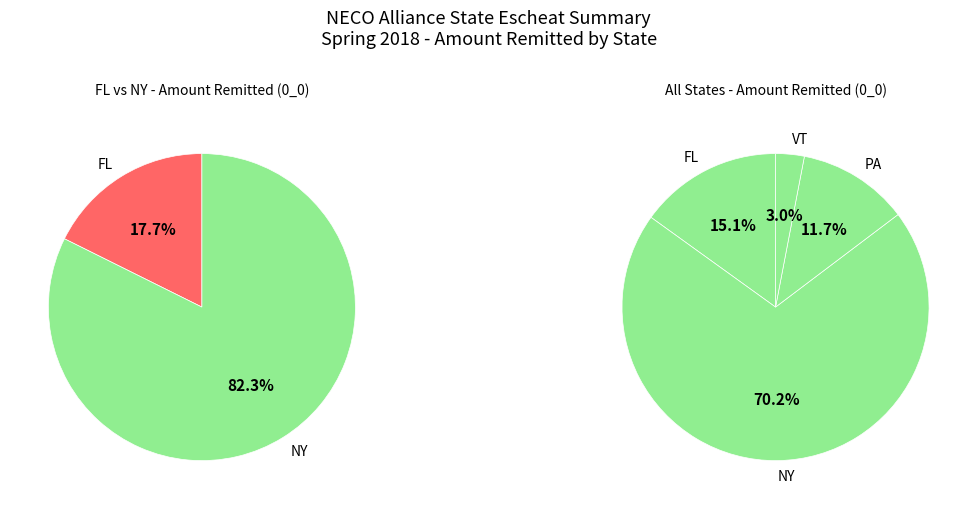

Rank the categories by value from lowest to highest.

VT, PA, FL, NY